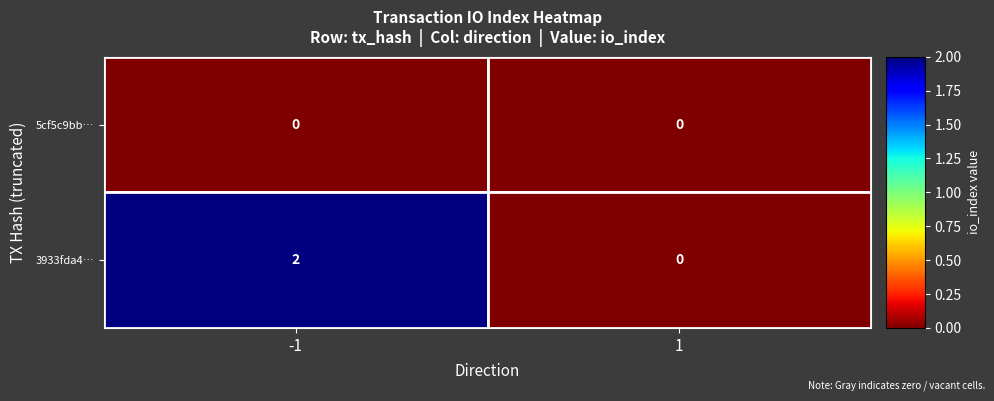

What is the greatest value displayed?

2